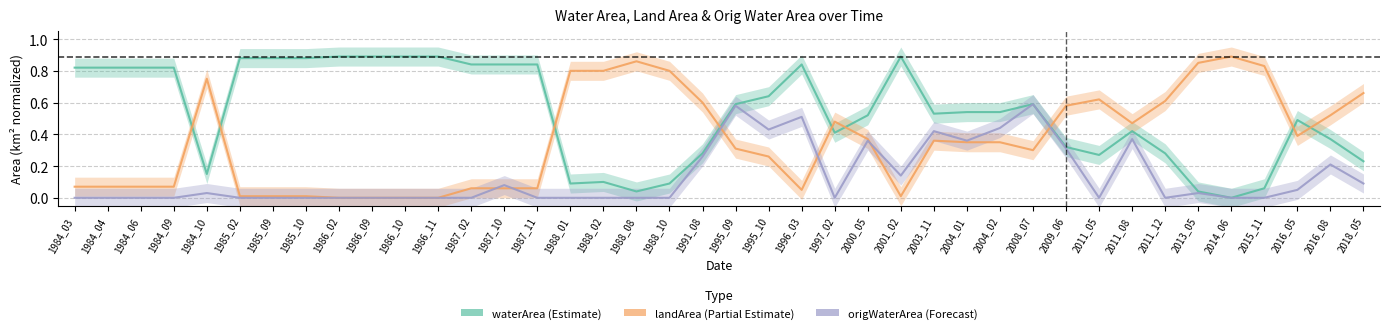

What is the total value across all series at 1986_10?

0.9